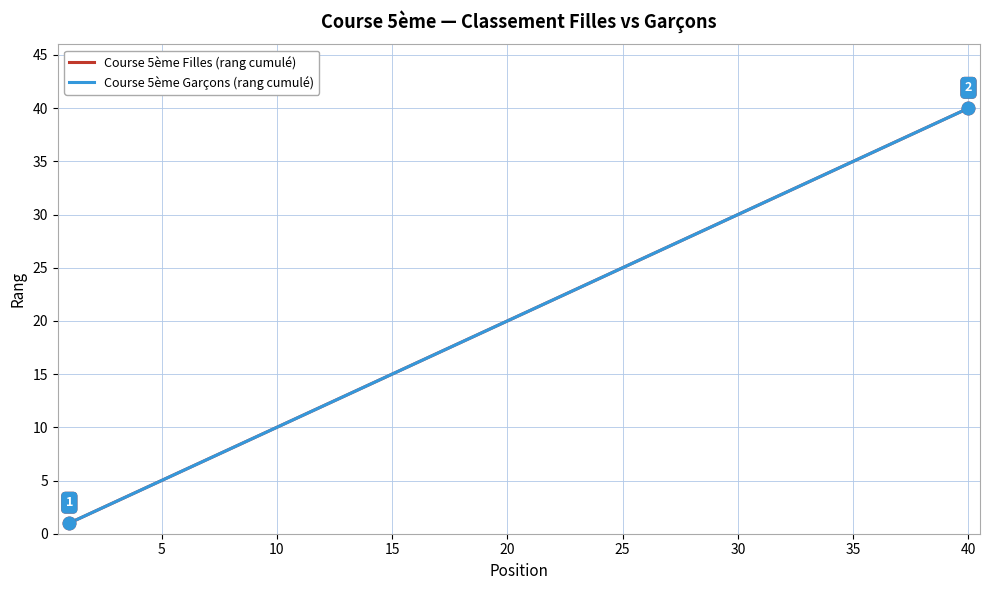

Does the chart have visible grid lines?

Yes